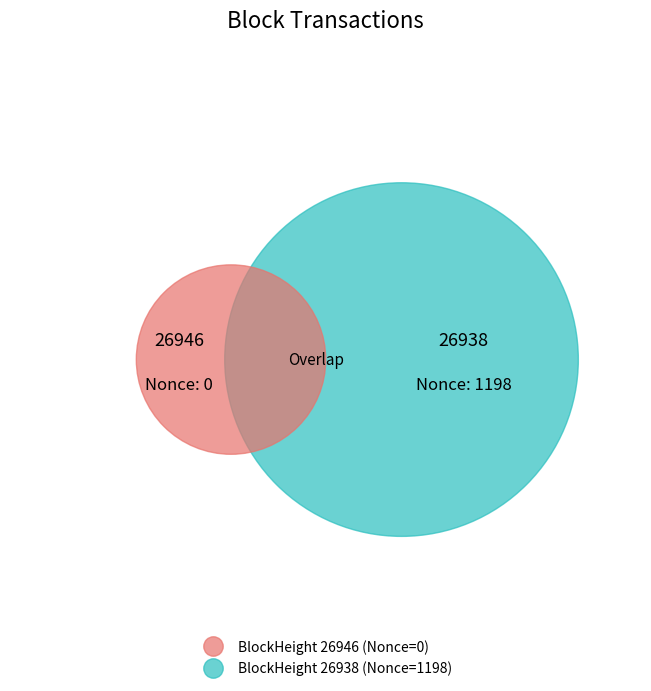

Which category accounts for the majority?

26938